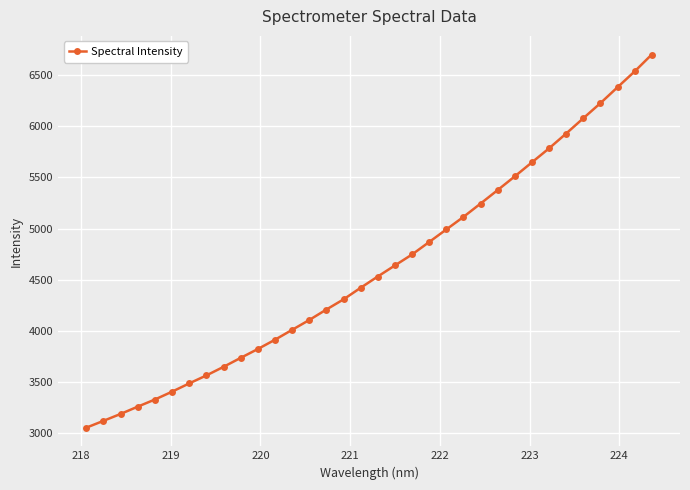

What is the average value?

4614.5